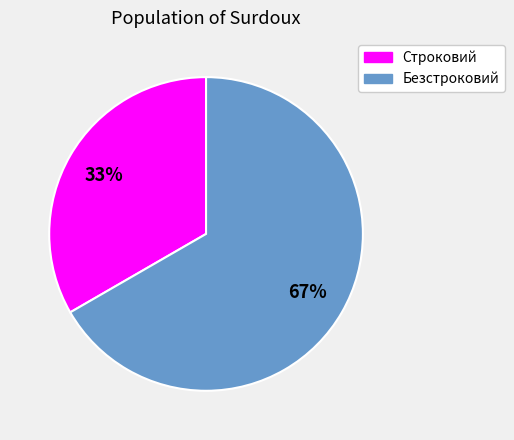

How many slices are in this pie chart?

2